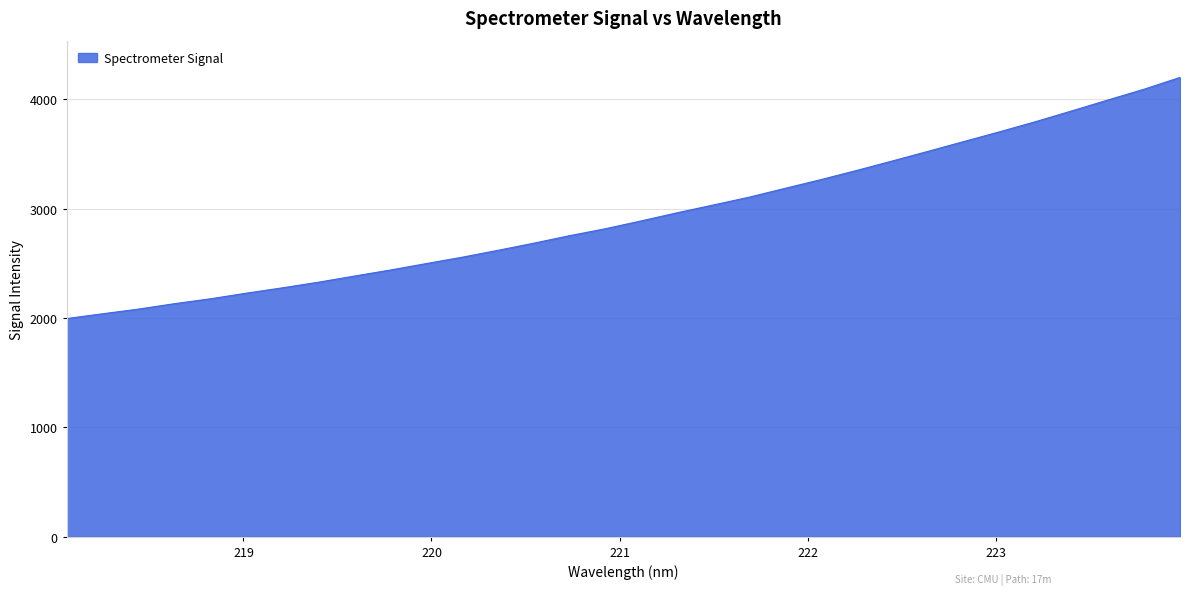

What is the smallest value displayed?

1995.3